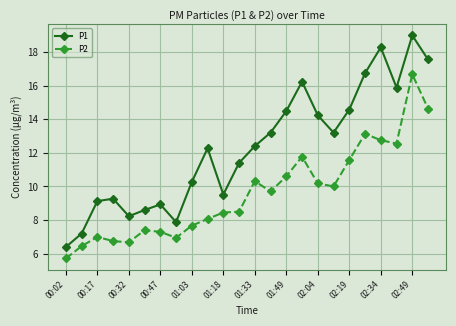

How many values in the P2 series are below 9?

12